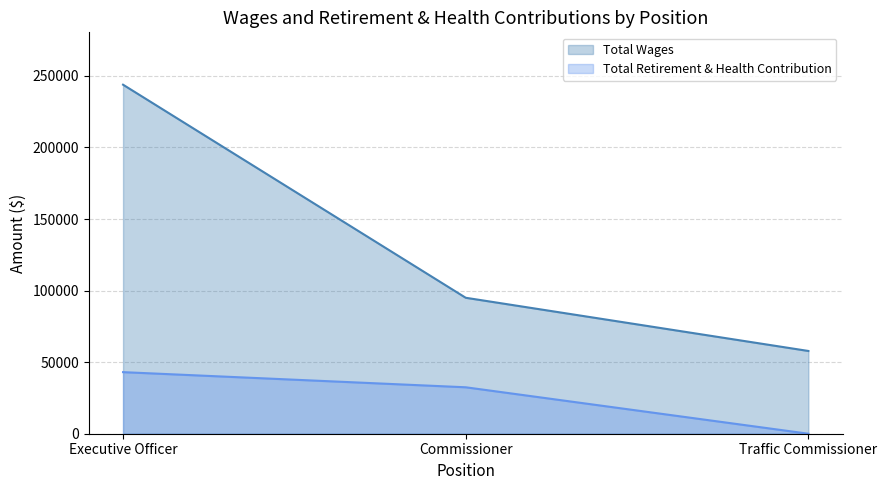

What is the maximum value shown in the chart?

243862